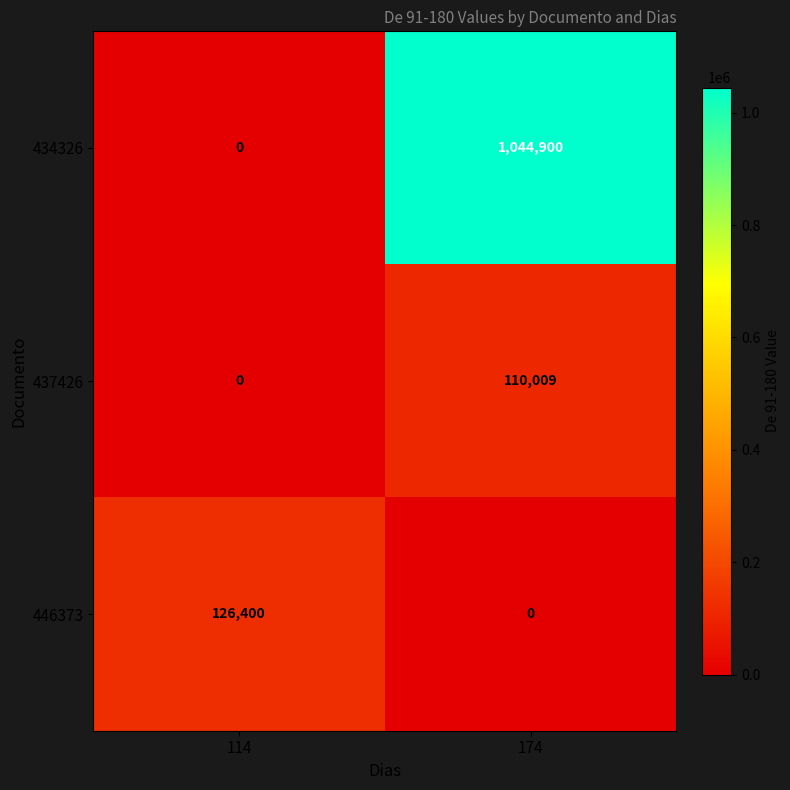

Which series has the largest total across all categories?

434326